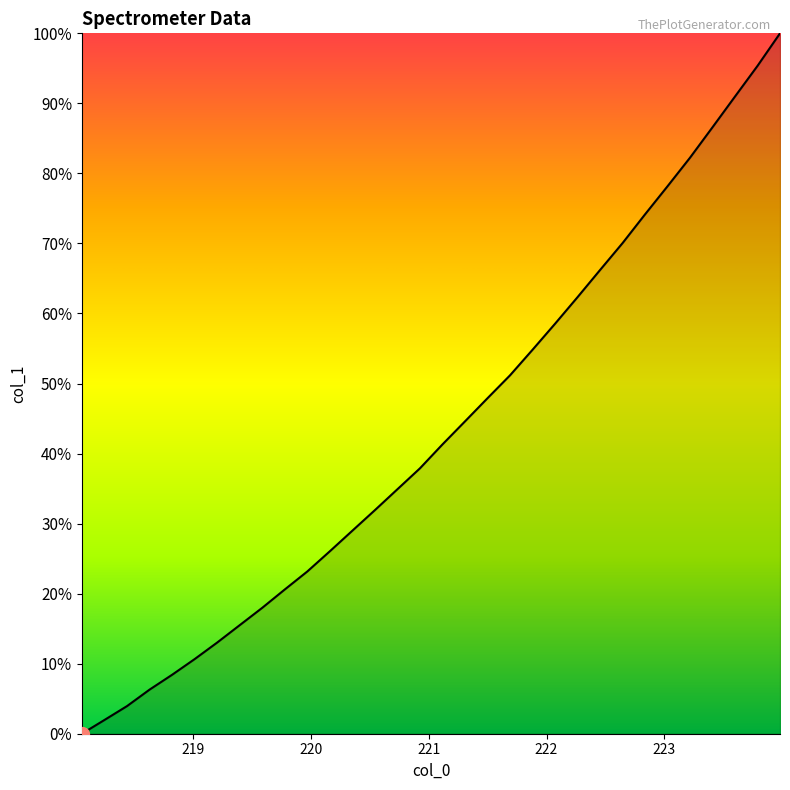

What is the greatest value displayed?

100.0